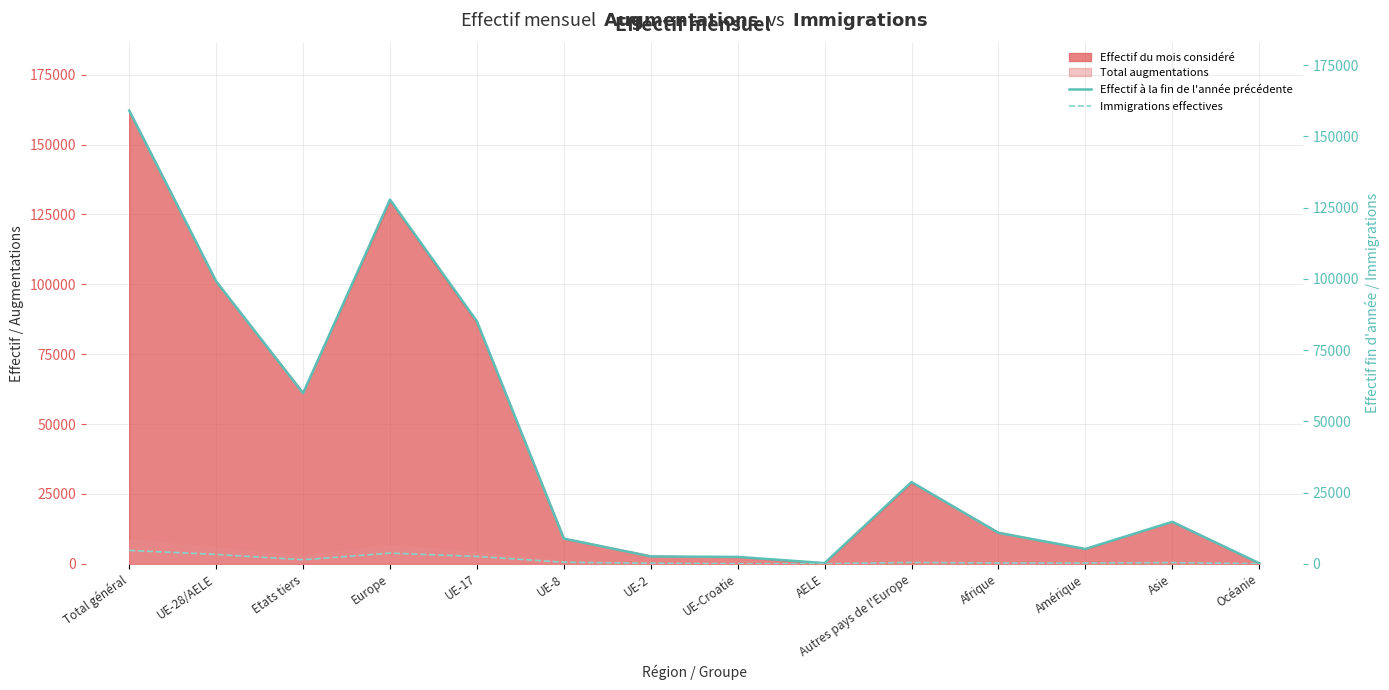

List the labels in order of Effectif à la fin de l'année précédente value, largest first.

Total général, Europe, UE-28/AELE, UE-17, Etats tiers, Autres pays de l'Europe, Asie, Afrique, UE-8, Amérique, UE-2, UE-Croatie, AELE, Océanie